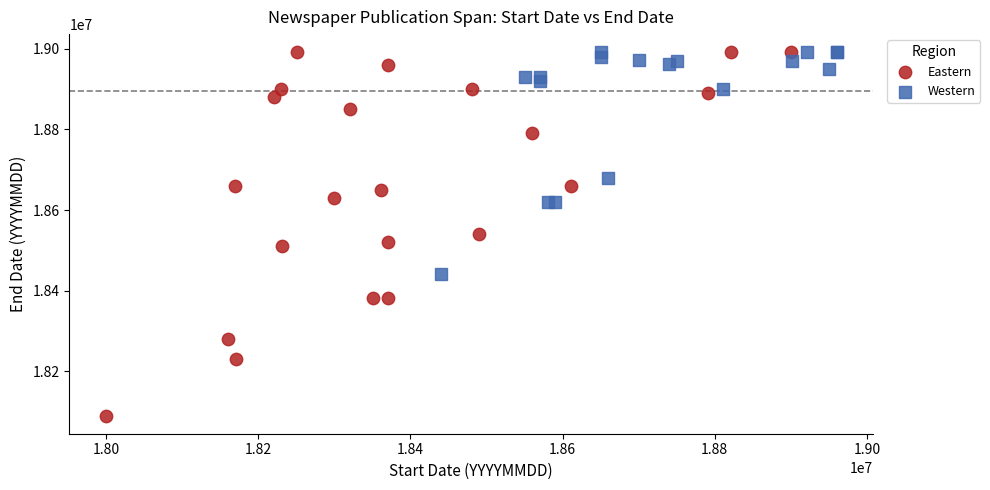

Which series has the widest spread of Y values?

Eastern